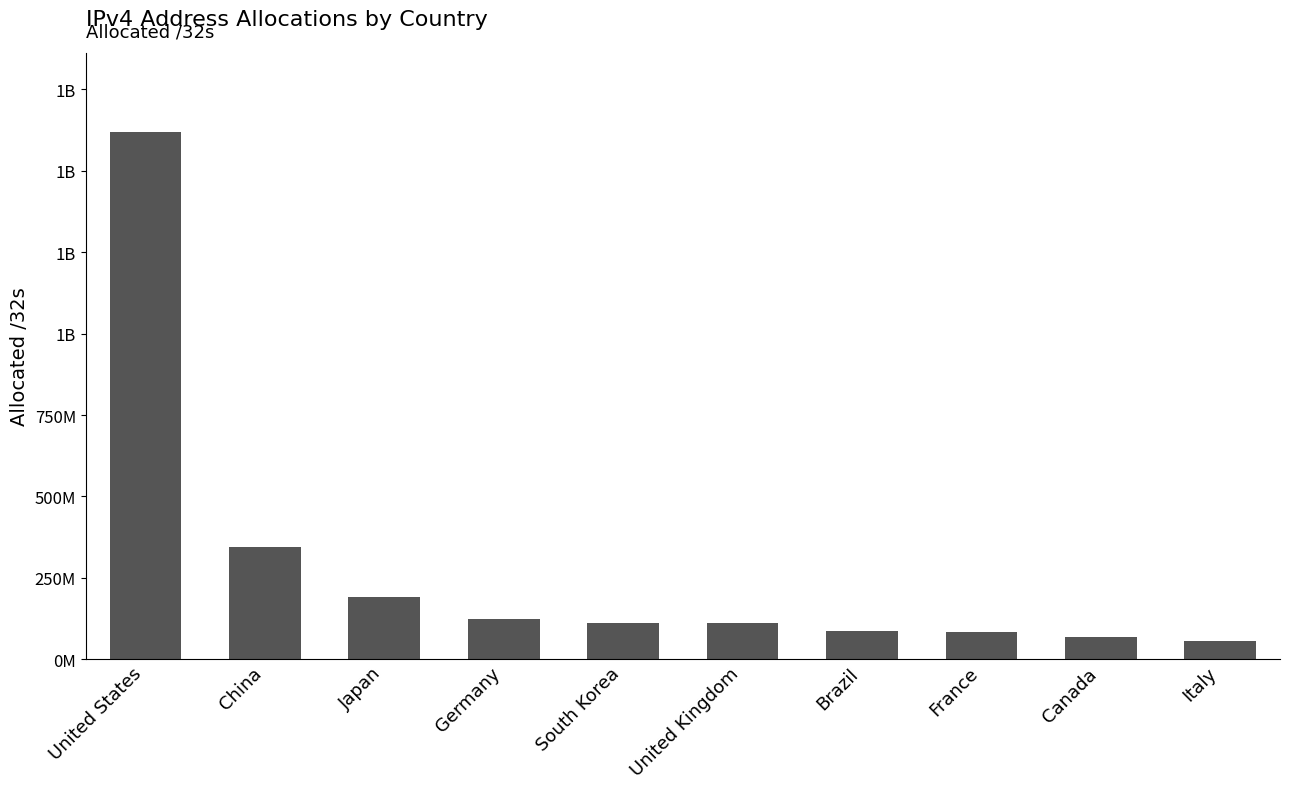

Does the chart contain any negative values?

No